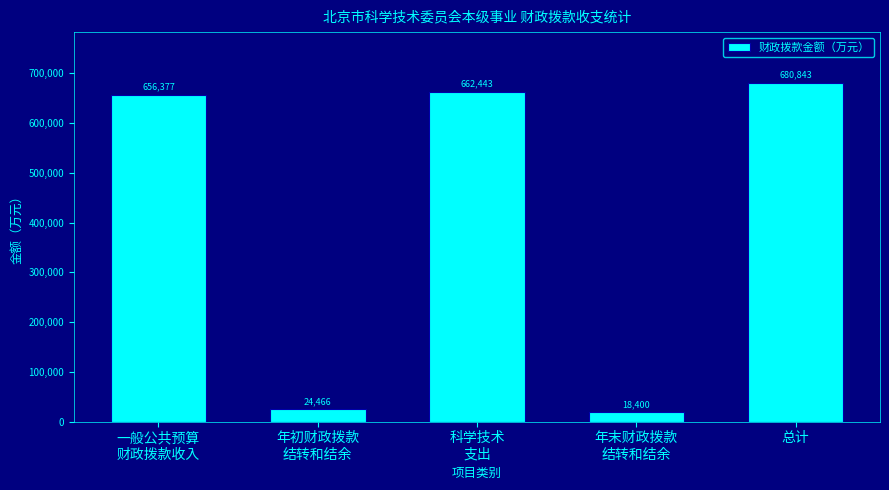

The chart shows a value of 234562.6 at 总计. True or false?

False